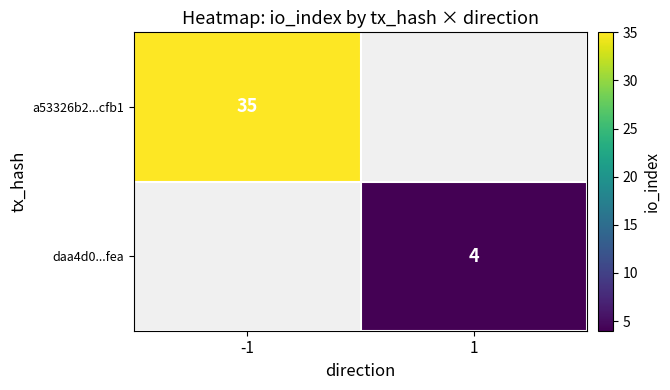

Is it true that daa4d0...fea equals 4 at 1?

True